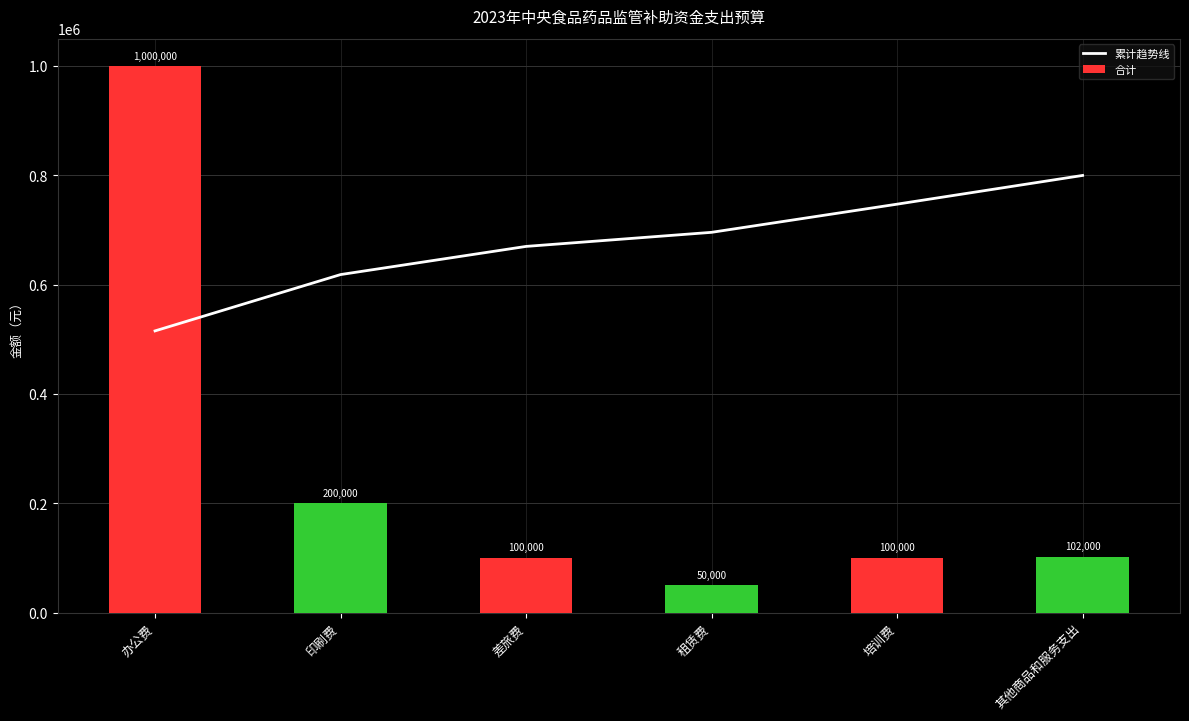

List the labels in order of 合计 value, largest first.

办公费, 印刷费, 其他商品和服务支出, 差旅费, 培训费, 租赁费